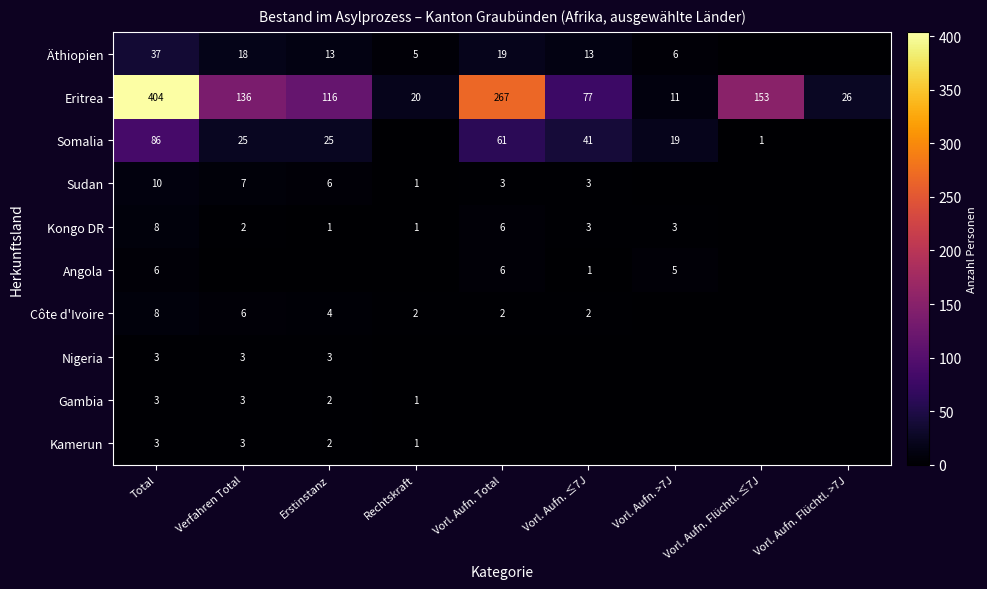

What is the total value across all series at Vorl. Aufn. ≤7J?

140